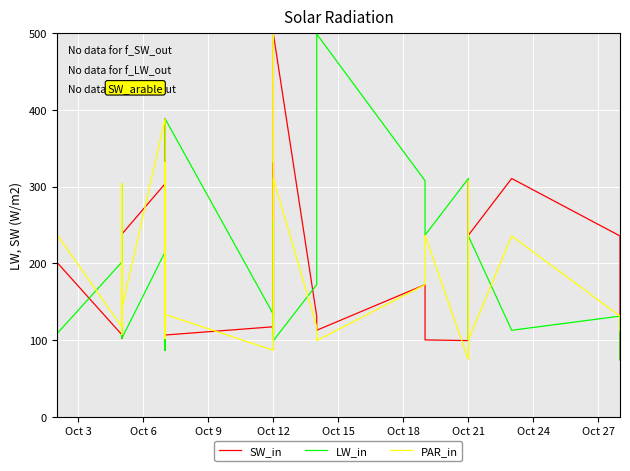

Which series ends up on top after the final intersection of PAR_in and LW_in?

PAR_in